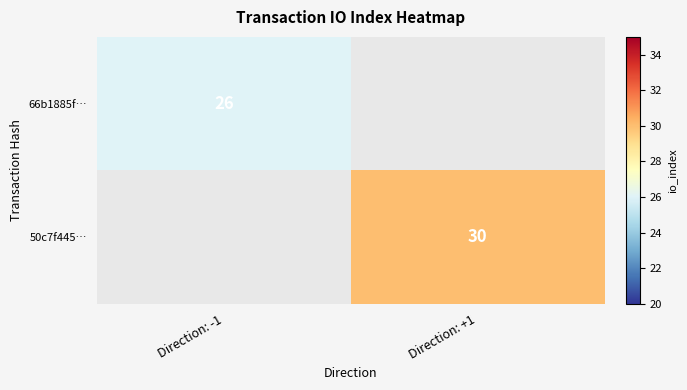

The 66b1885f… series shows 17.0 at Direction: -1. True or false?

False